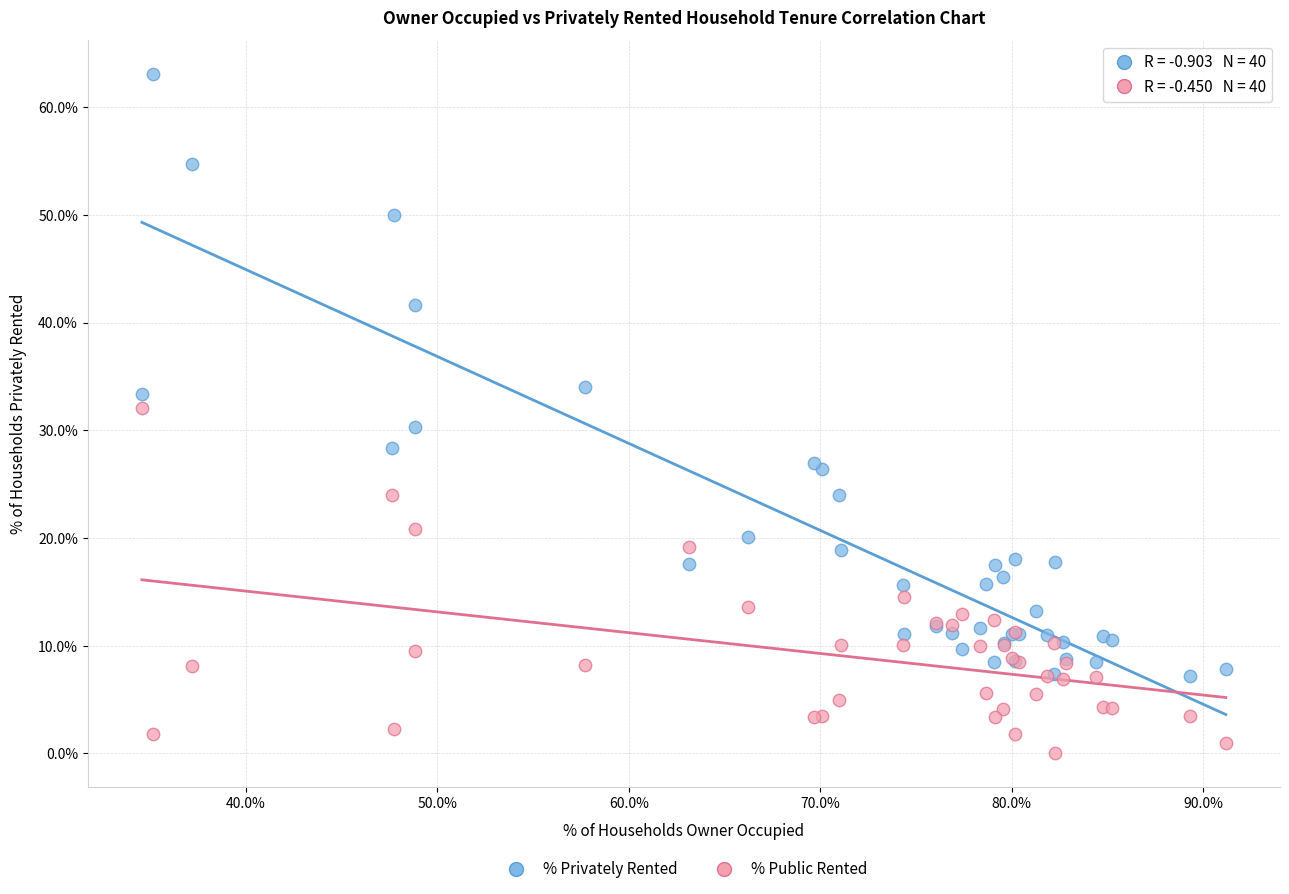

Which series reaches the maximum Y coordinate?

% Privately Rented